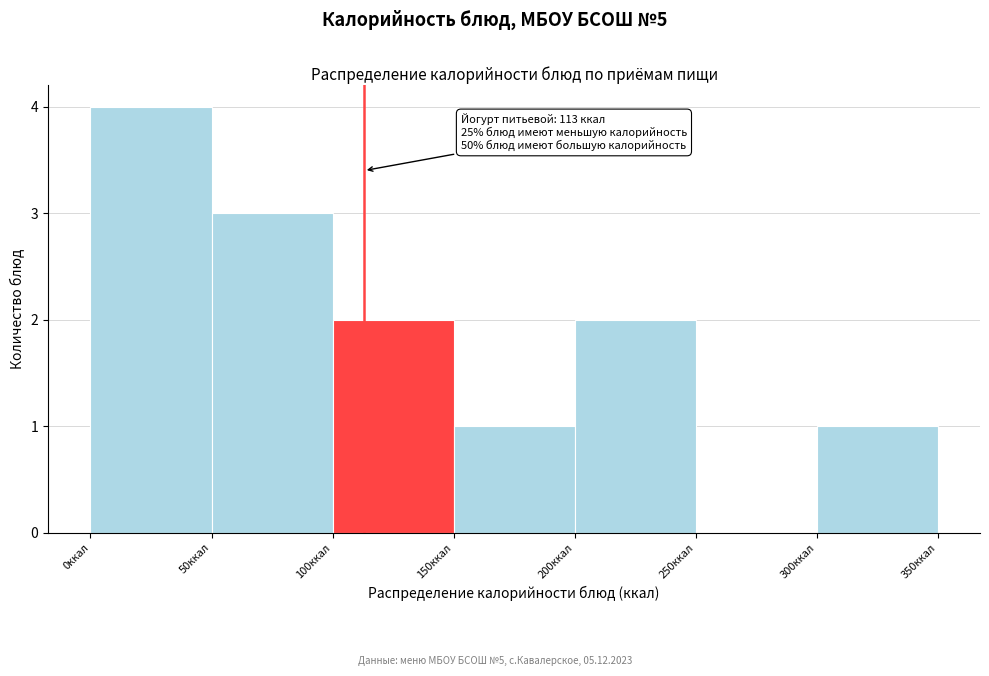

Over which range of the x-axis is the bar tallest?

0 to 50